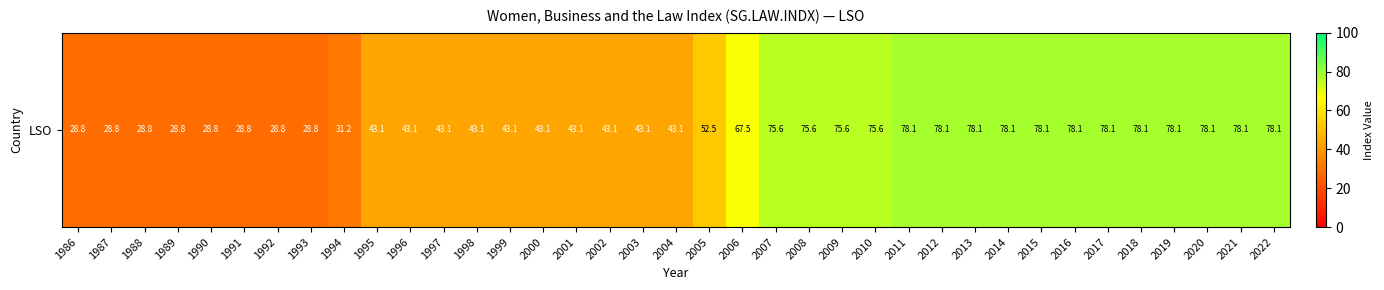

True or false: the data shows 78.1 at 2022.

True